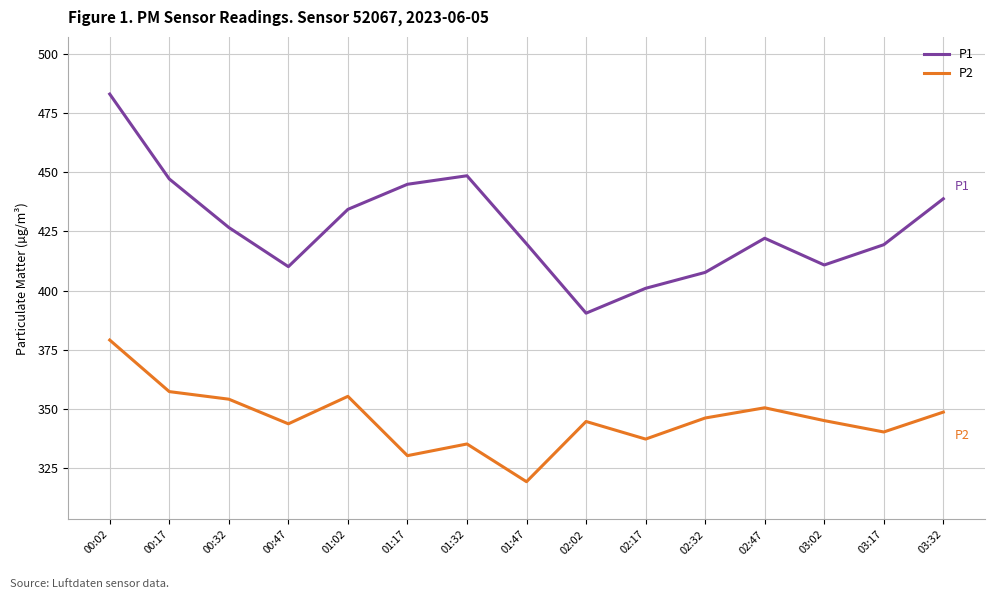

What position from the right is 02:17?

6